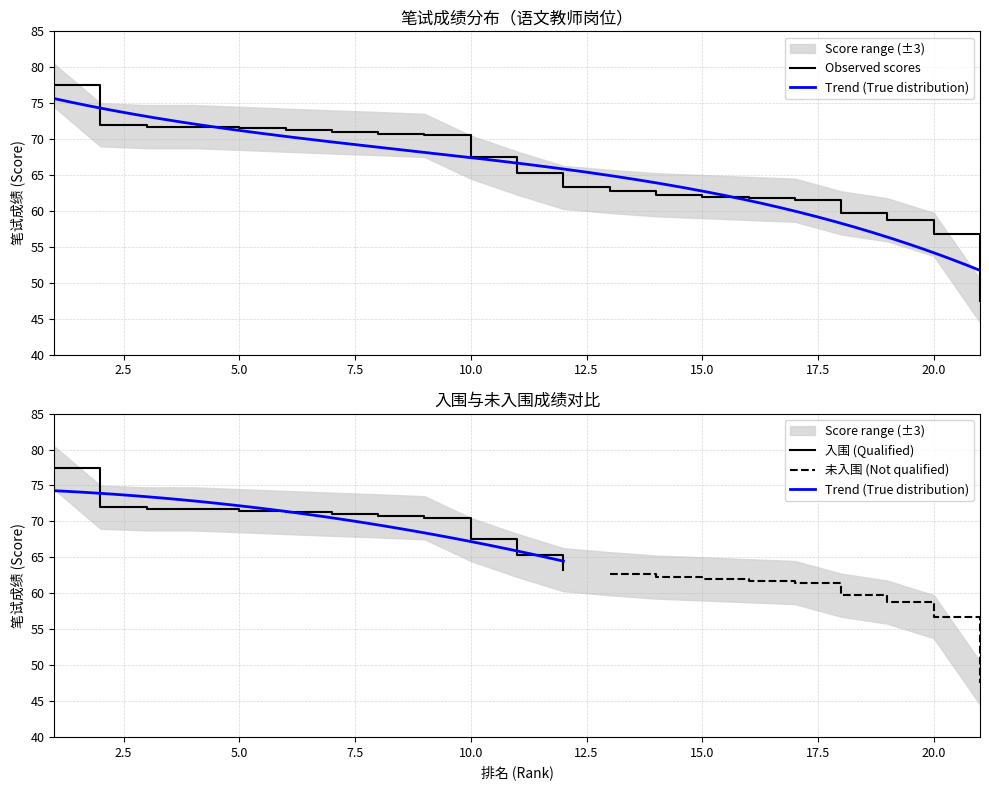

True or false: 语文教师 and Upper Bound cross at least once.

False